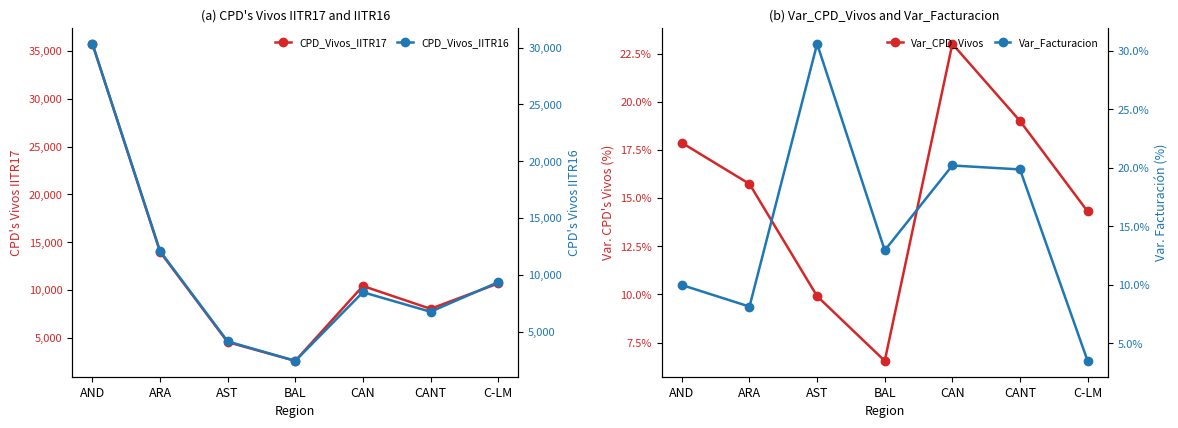

Does the chart have visible grid lines?

No